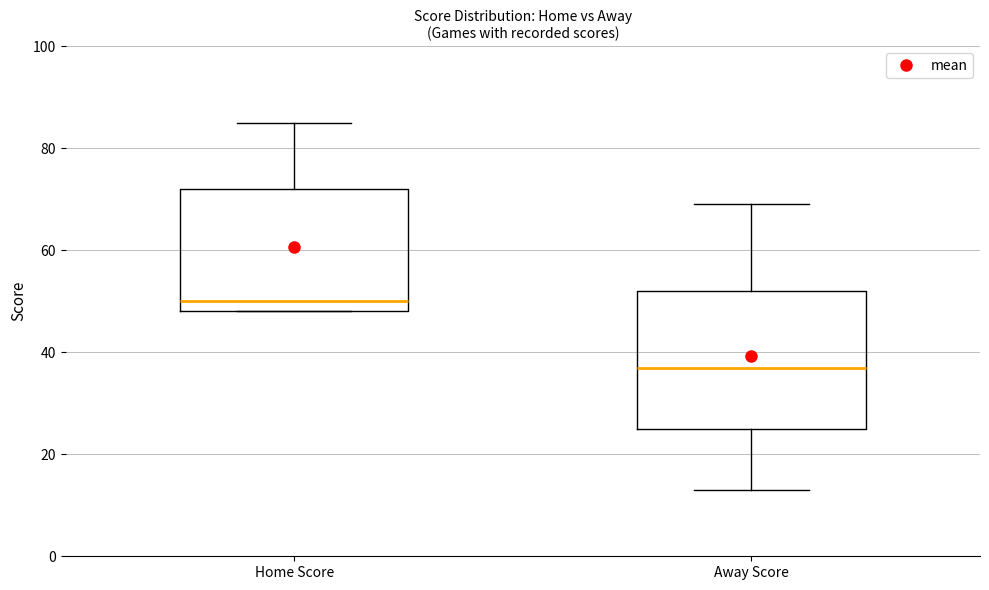

Which box is the tallest, from its lower edge to its upper edge?

Away Score